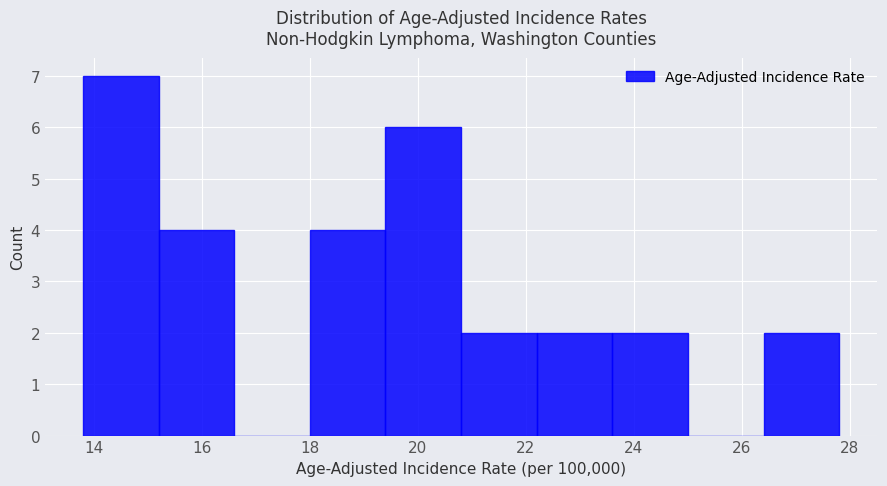

How tall is the bar that spans 23.6 to 25.0 on the x-axis? The values are not printed on the chart, so give them approximately, as read against the axis.

2